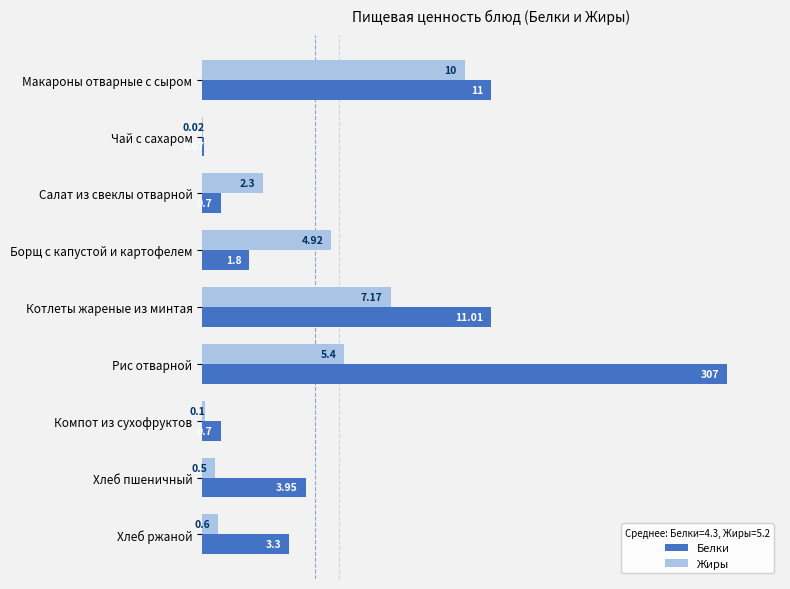

What are all the series names shown in the legend?

Белки, Жиры